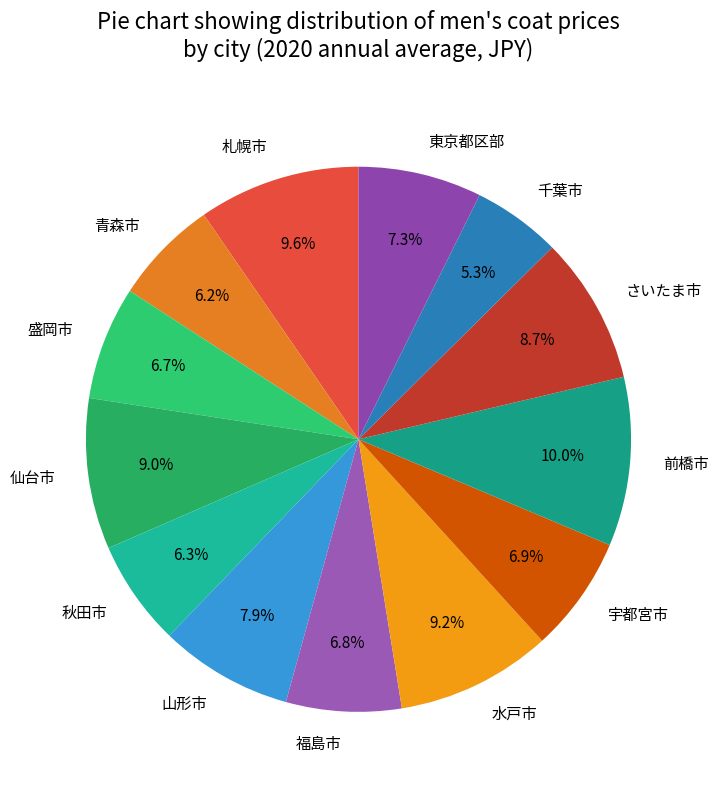

To the nearest percent, what is the difference between the 前橋市 and 秋田市 slice percentages?

4%